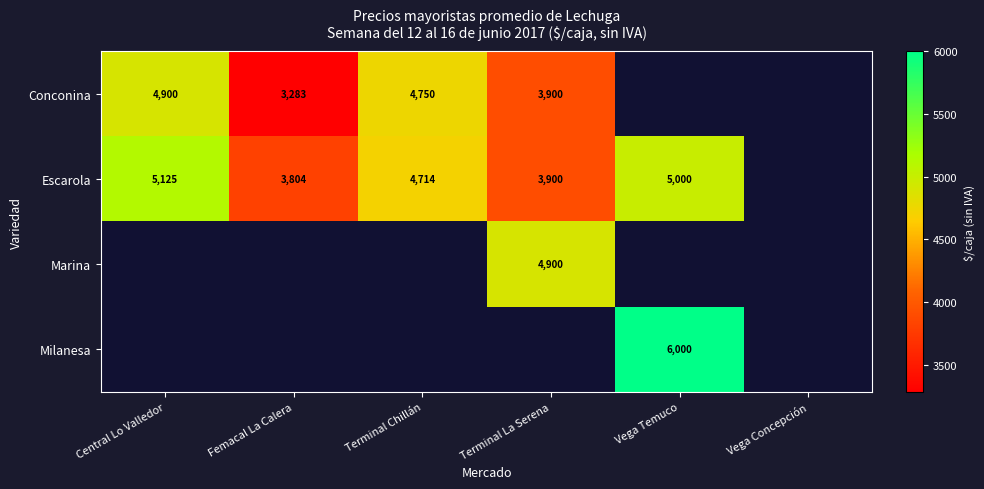

What is the sum of the Conconina values at Femacal La Calera and Terminal Chillán?

8033